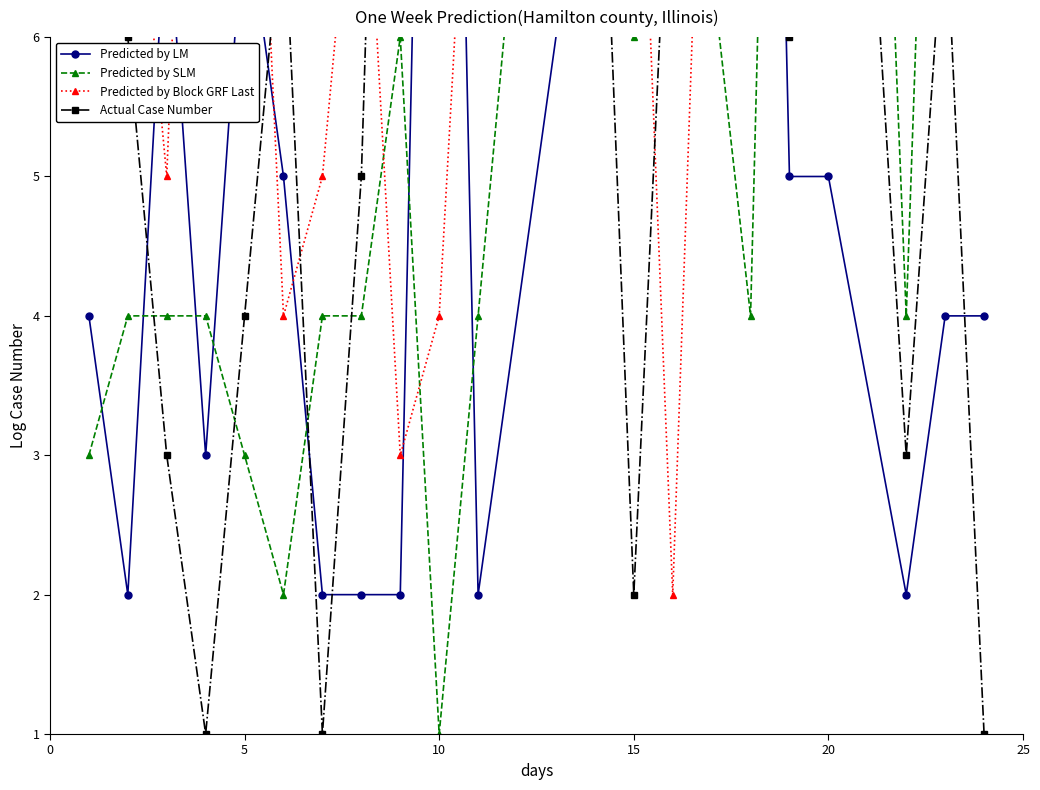

Is the value of Predicted by SLM at 8 greater than the value of Predicted by LM at 7?

Yes